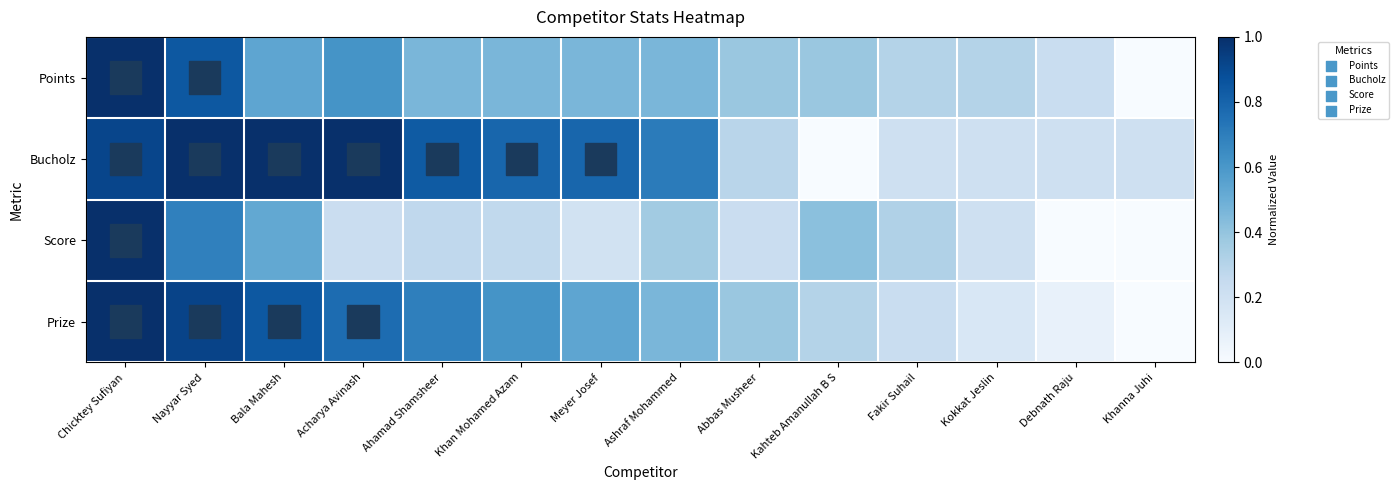

Rank the series at Chicktey Sufiyan from lowest to highest value.

Bucholz, Points, Score, Prize